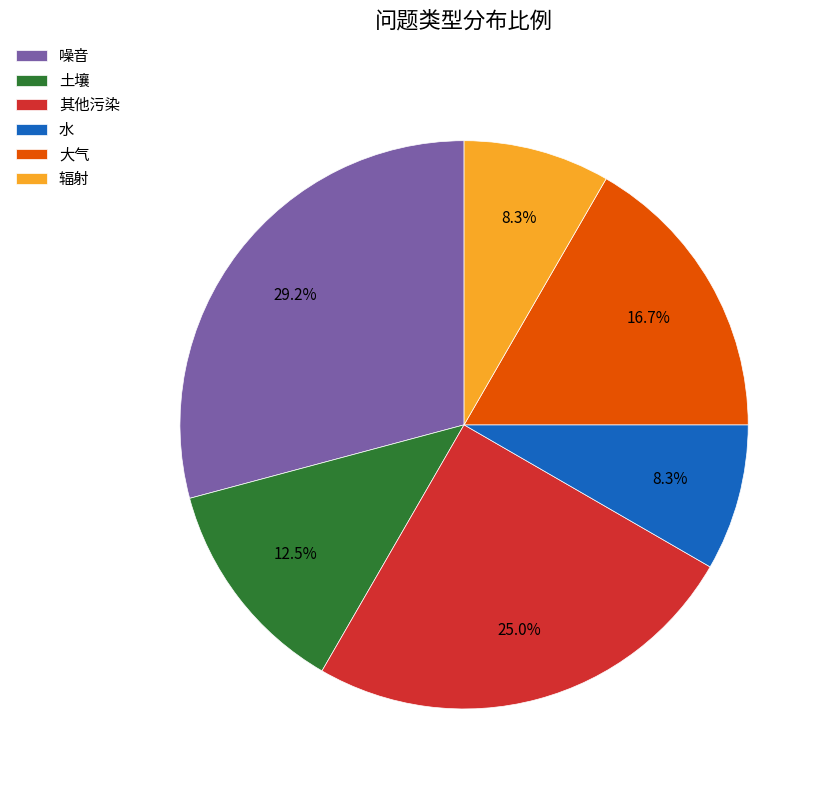

Combined, what portion of the pie is 辐射 and 其他污染?

33.3%